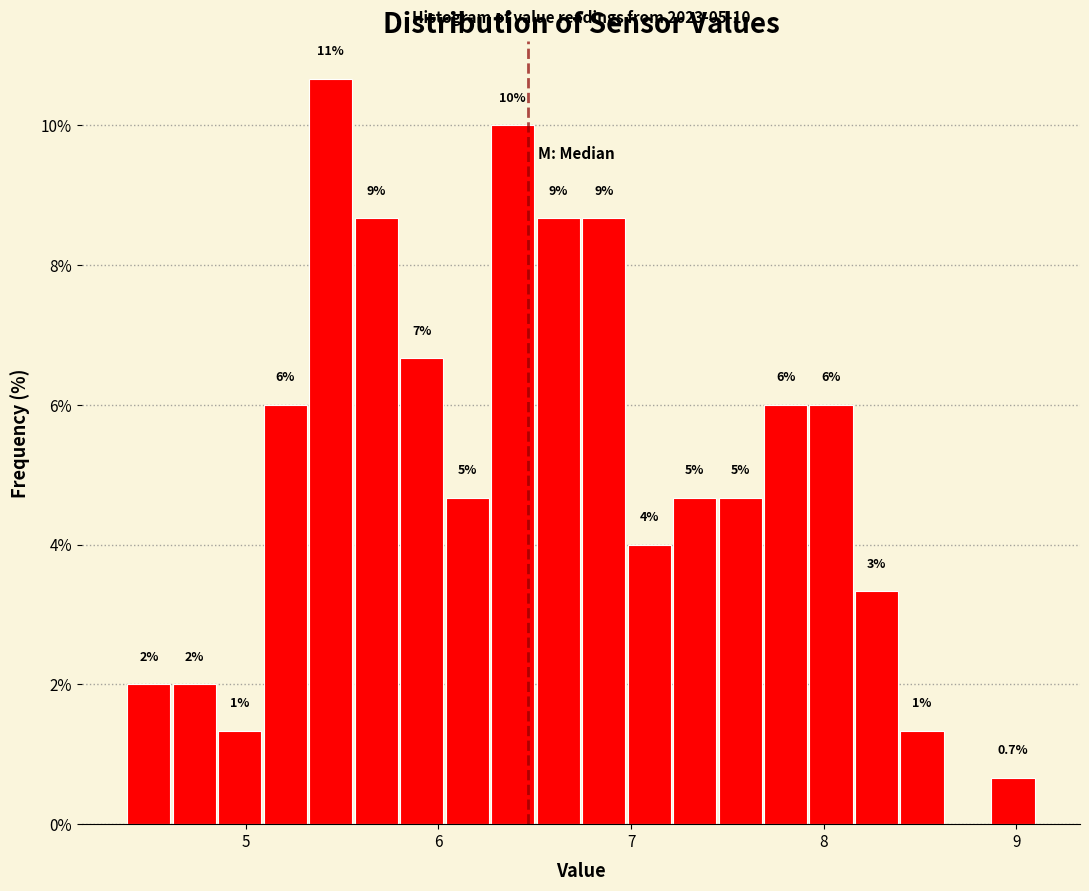

Around what value on the x-axis is the tallest bar? Give the approximate position of its centre, as read against the axis.

5.4